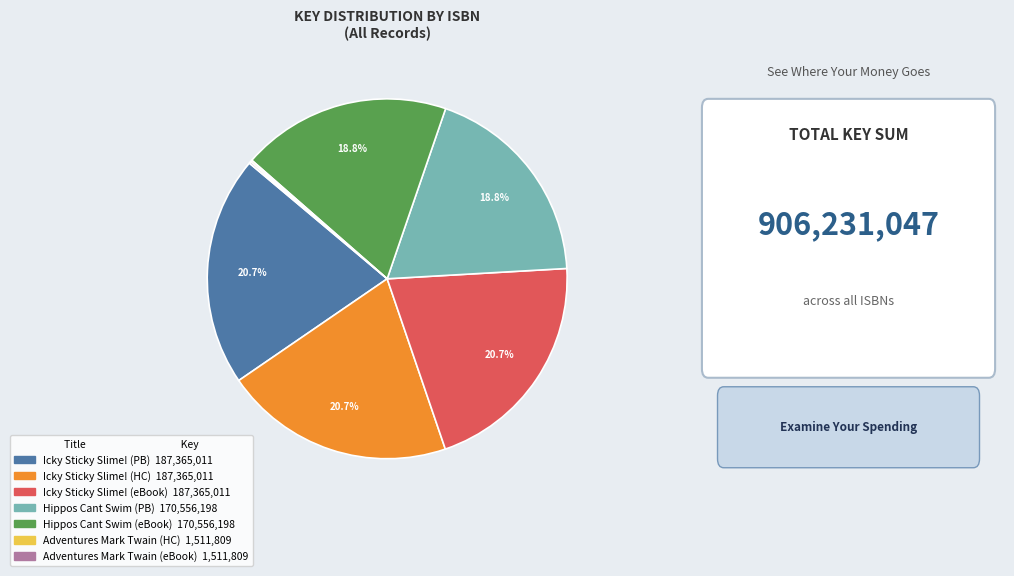

Is there any slice that represents more than half of the pie?

No